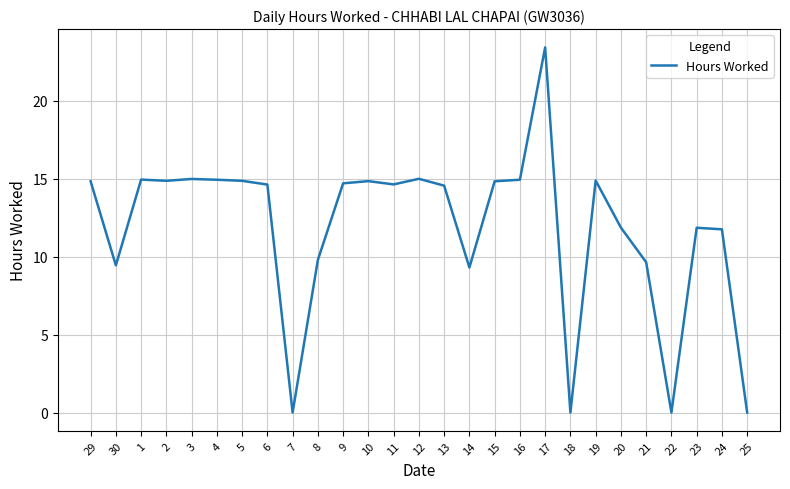

What is the greatest value displayed?

23.4